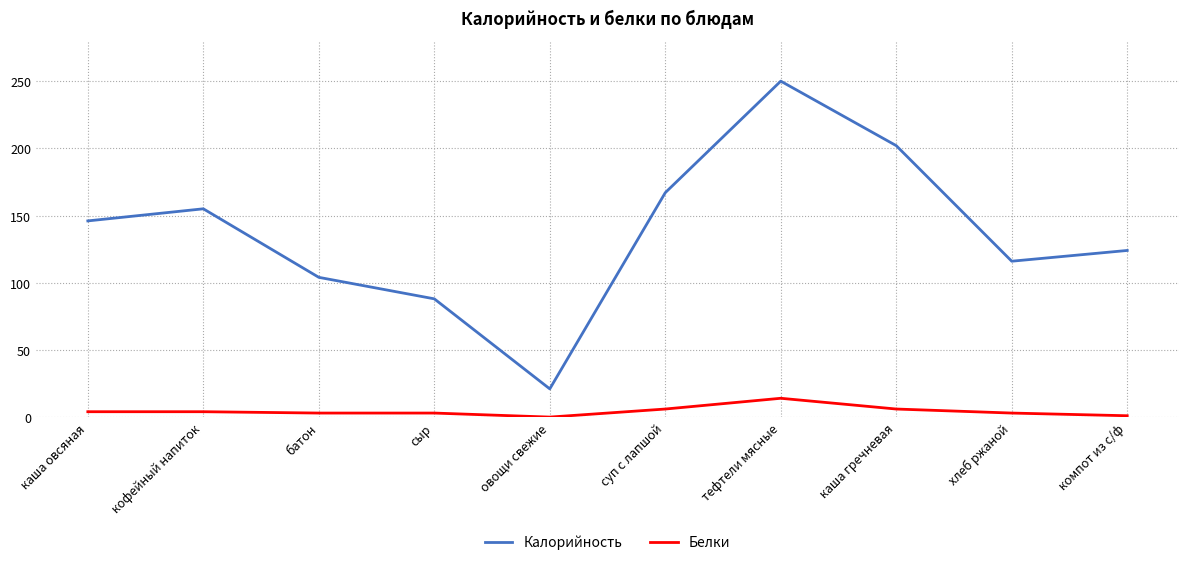

Which series has the largest range (max minus min)?

Калорийность